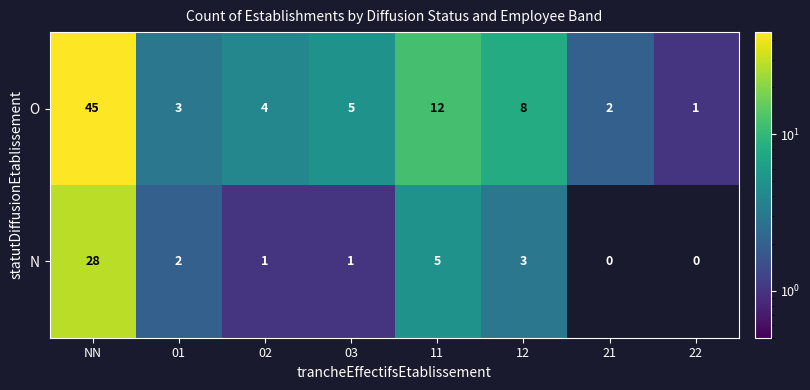

How many series are shown in this chart?

2